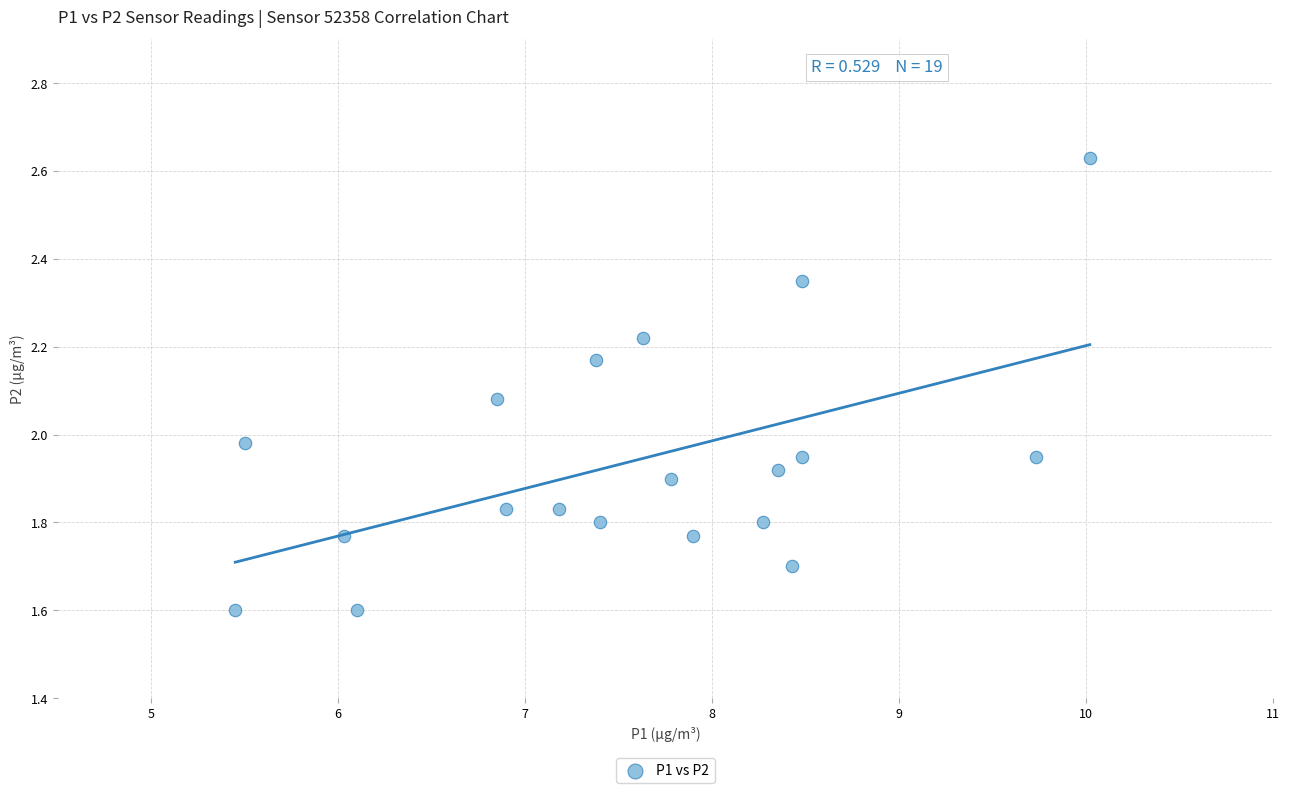

What is the range of Y values (max minus min)?

1.0